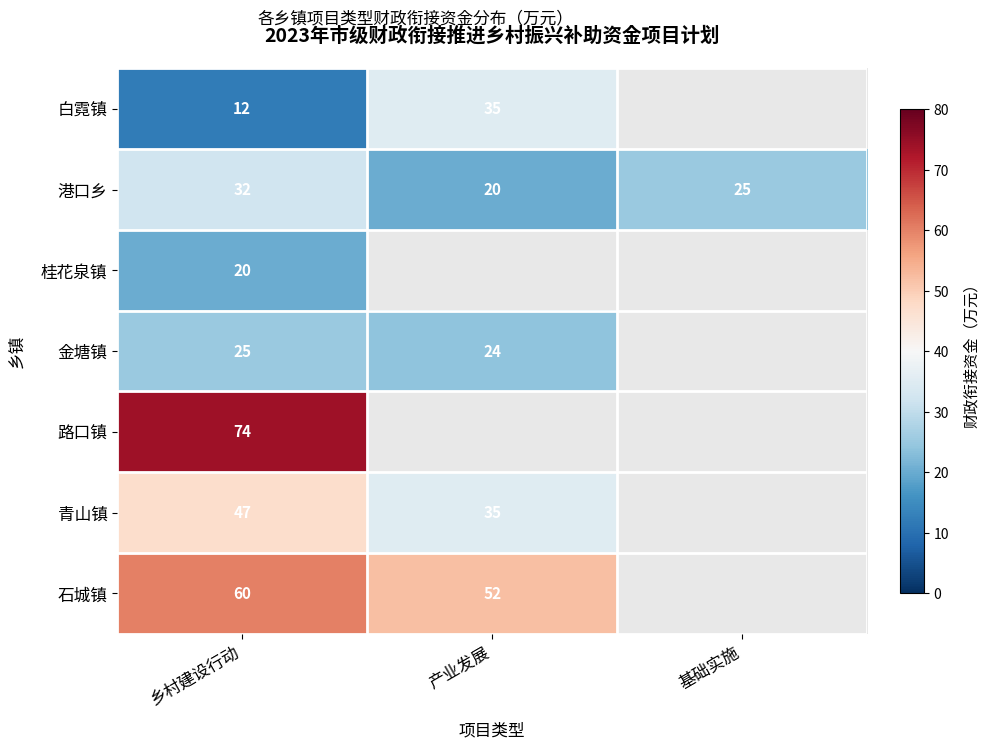

What is the total value across all series at 乡村建设行动?

270